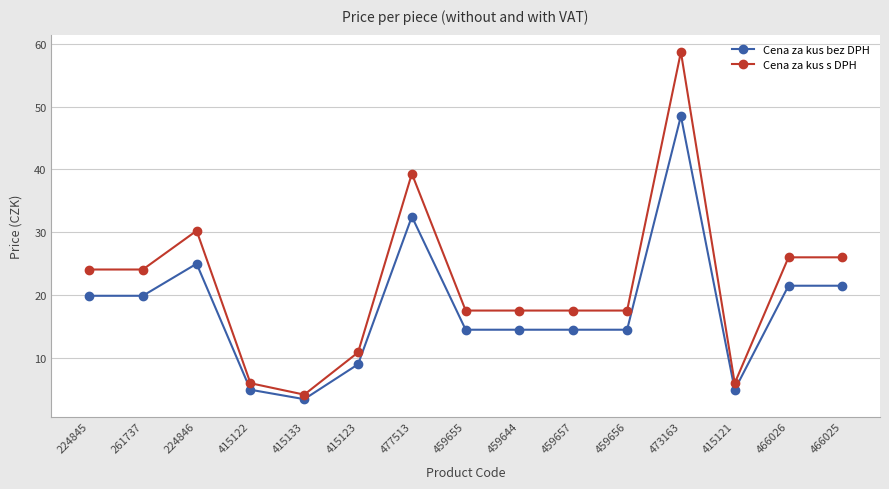

What is the average value of the Cena za kus s DPH series?

21.7